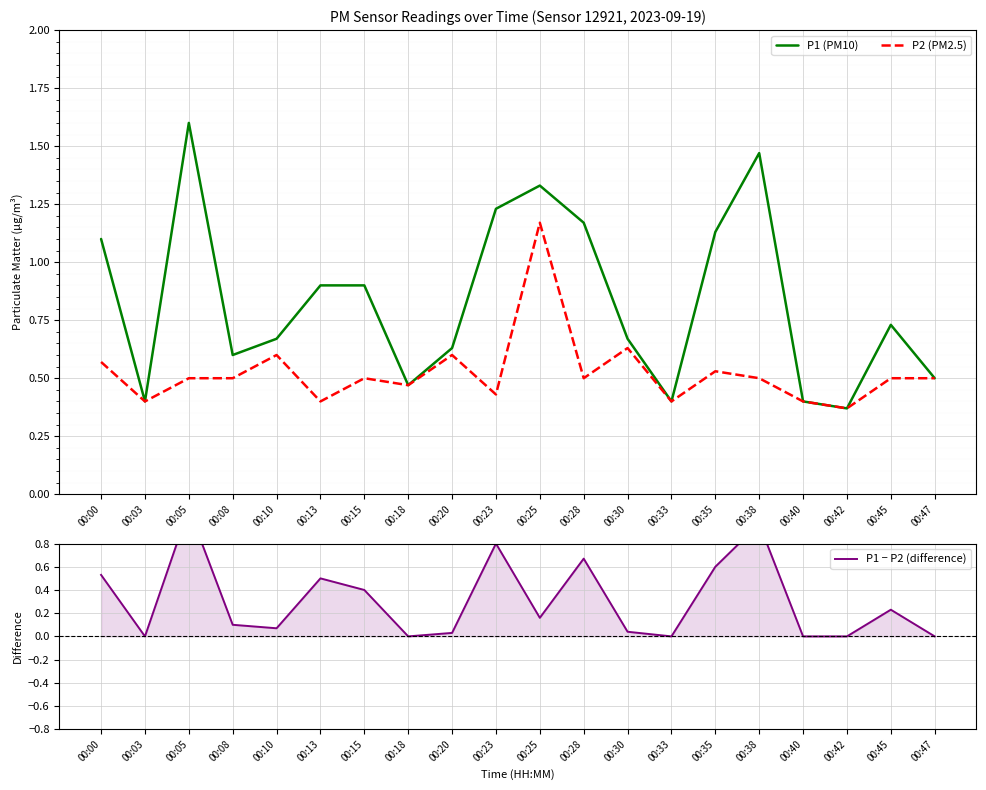

At which category does the chart reach its minimum across all series?

00:03